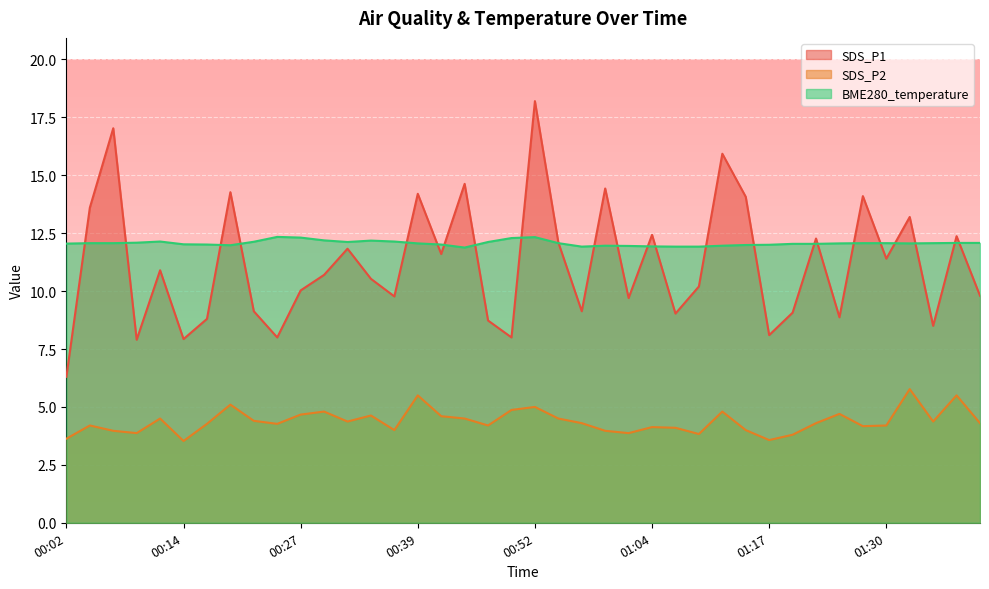

What is the difference between the maximum and minimum values in the SDS_P2 series?

2.2